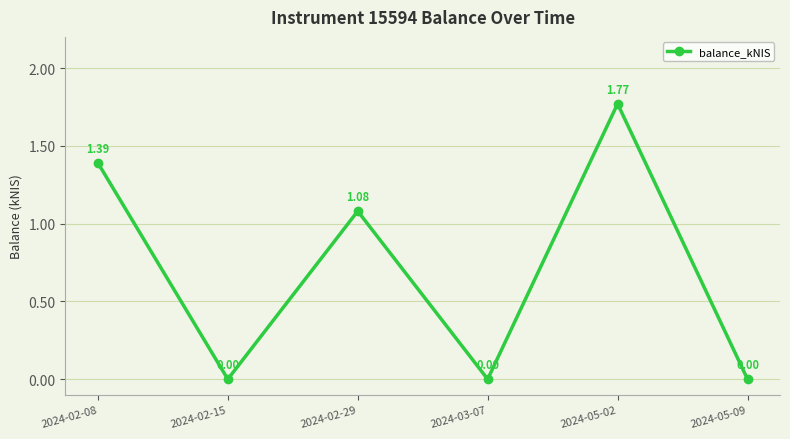

How many interior local peaks (higher than both neighbors) does the data have?

2